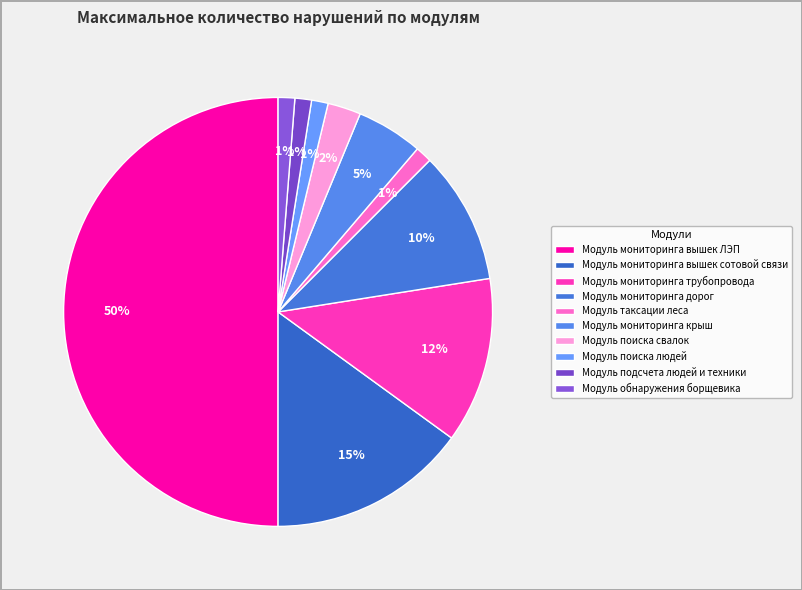

To the nearest percent, what portion does Модуль поиска людей represent?

1%